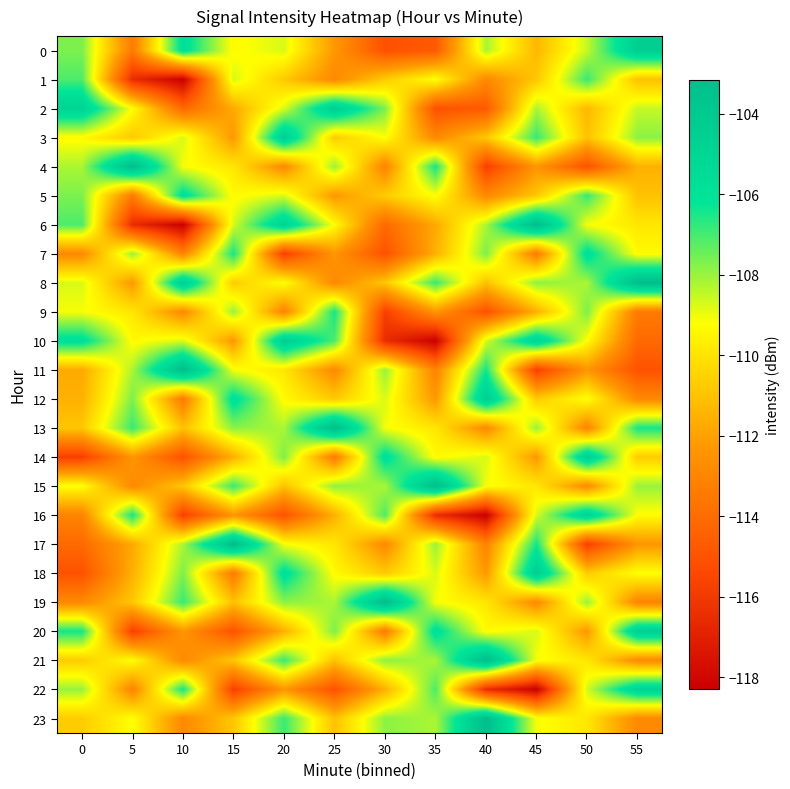

Which series has the widest spread of values?

6